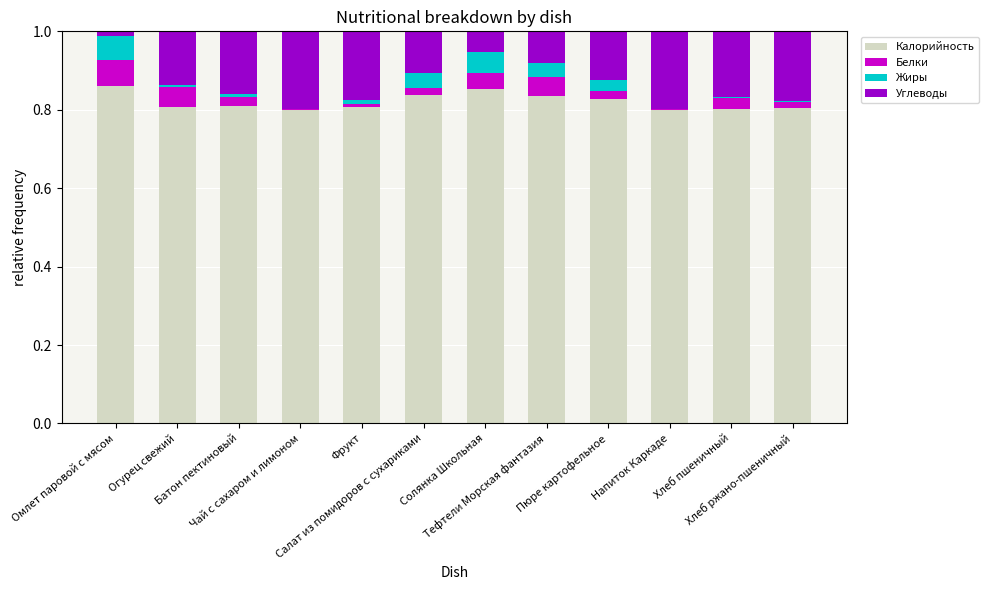

What is the sum of all Калорийность values?

9.8